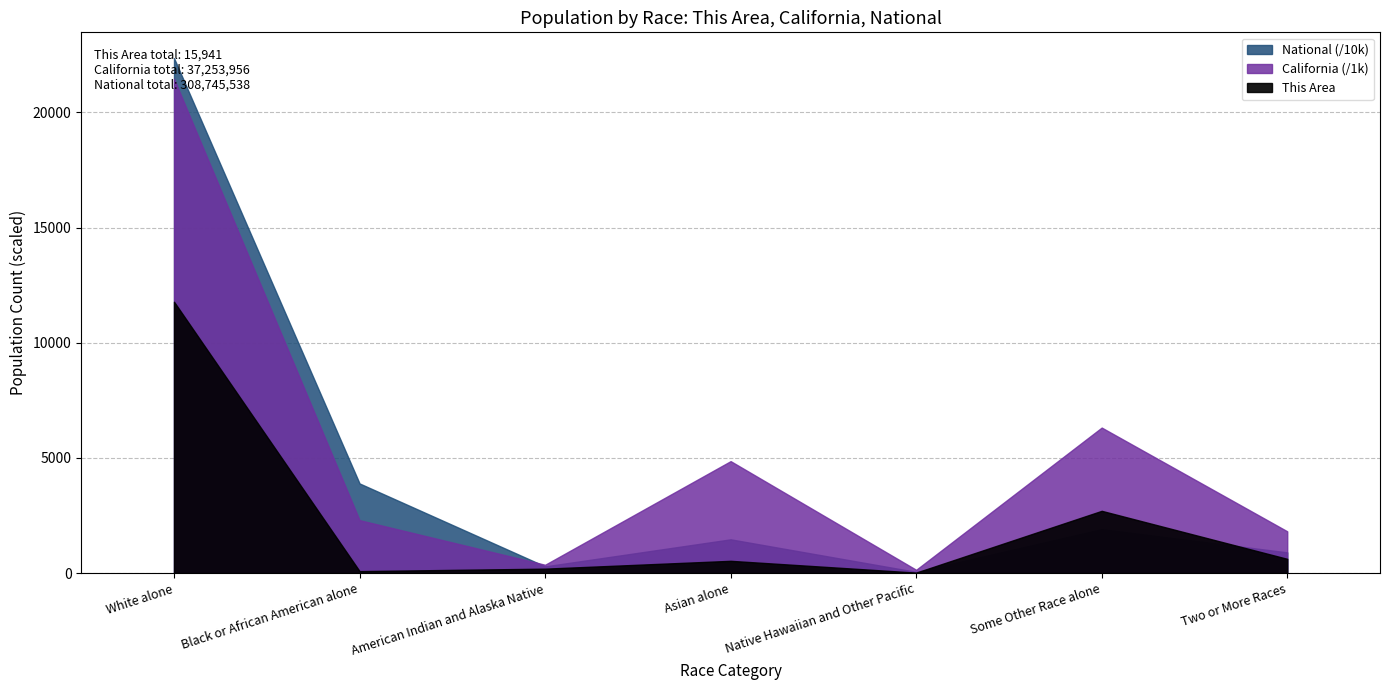

Where does the California series first go above 2299?

White alone